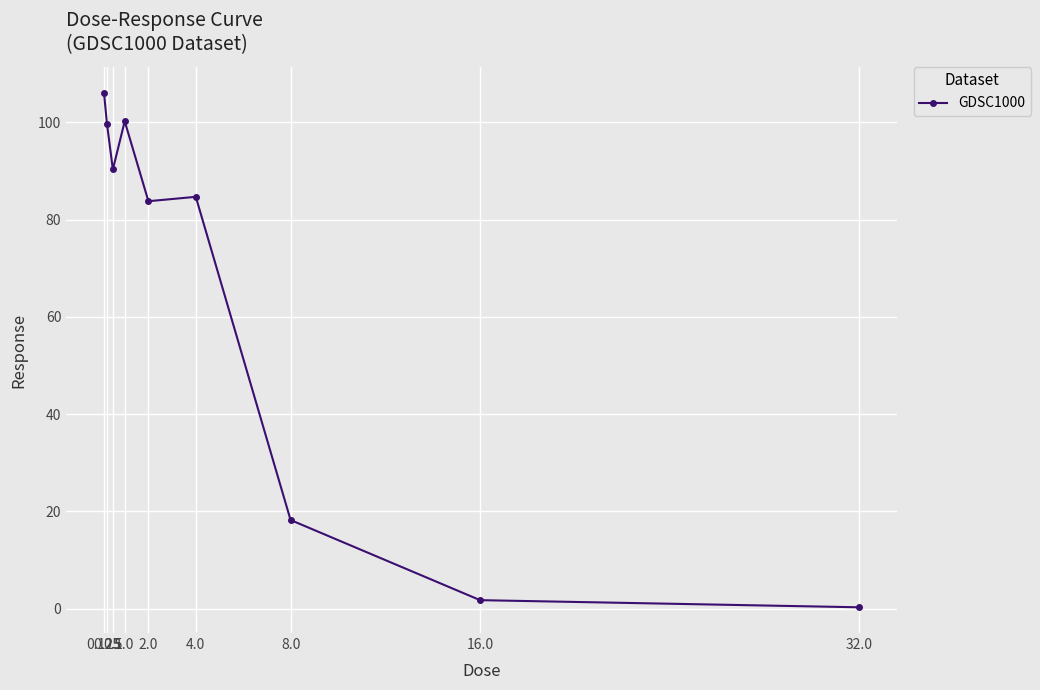

What is the difference between the values at 8.0 and 2.0?

65.6